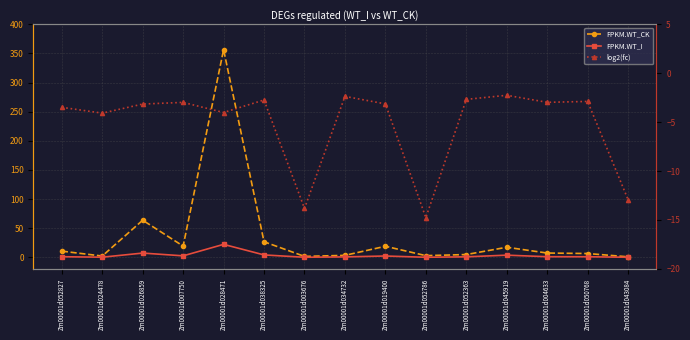

What is the total value across all series at Zm00001d043084?

-12.1